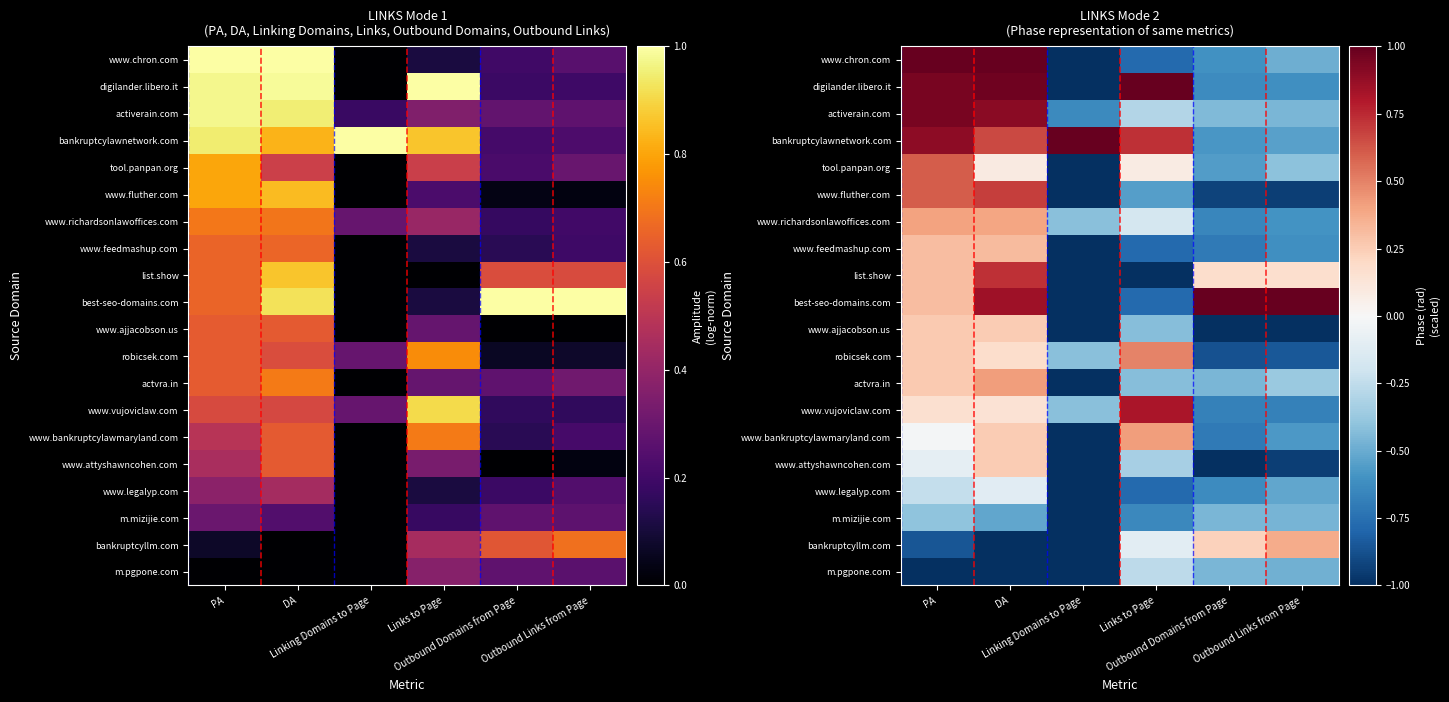

How many data points in bankruptcylawnetwork.com are above 0?

4